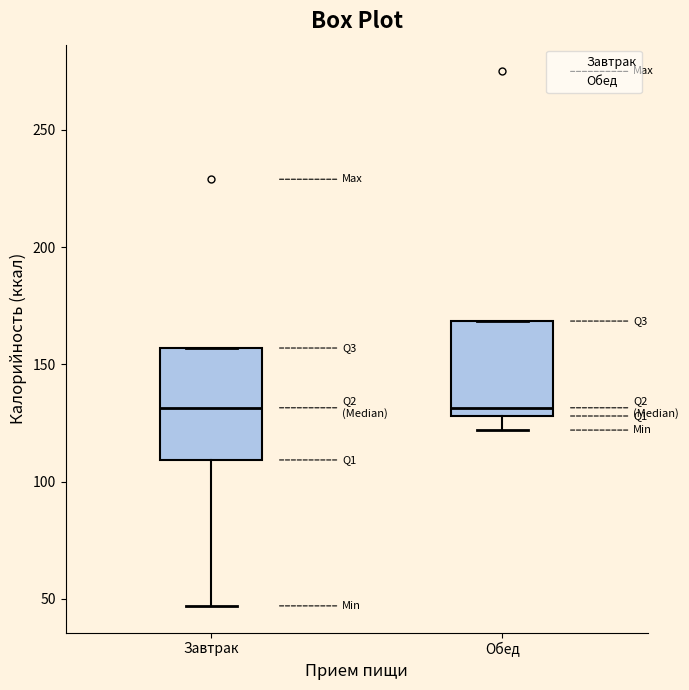

Where does the lower whisker of the box for Обед end on the y-axis? The values are not printed on the chart, so give them approximately, as read against the axis.

120